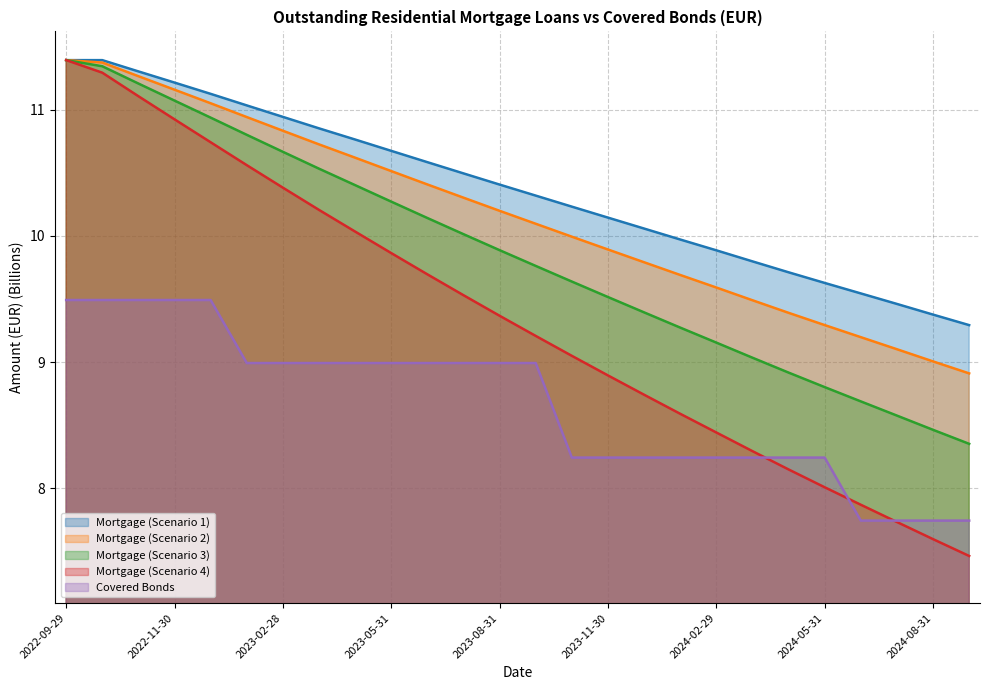

Where is Mortgage (Scenario 3) nearest to the value 9?

2024-03-31